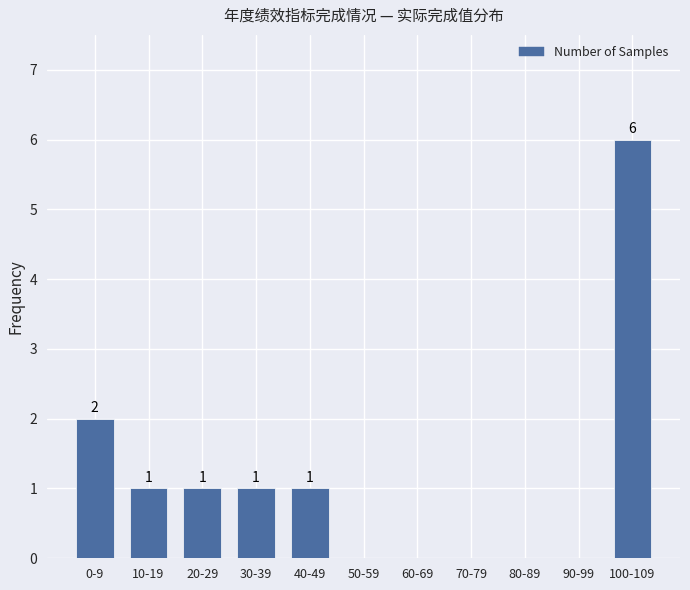

Reading left to right, what are all the values shown in this chart?

0-9=2	10-19=1	20-29=1	30-39=1	40-49=1	50-59=0	60-69=0	70-79=0	80-89=0	90-99=0	100-109=6